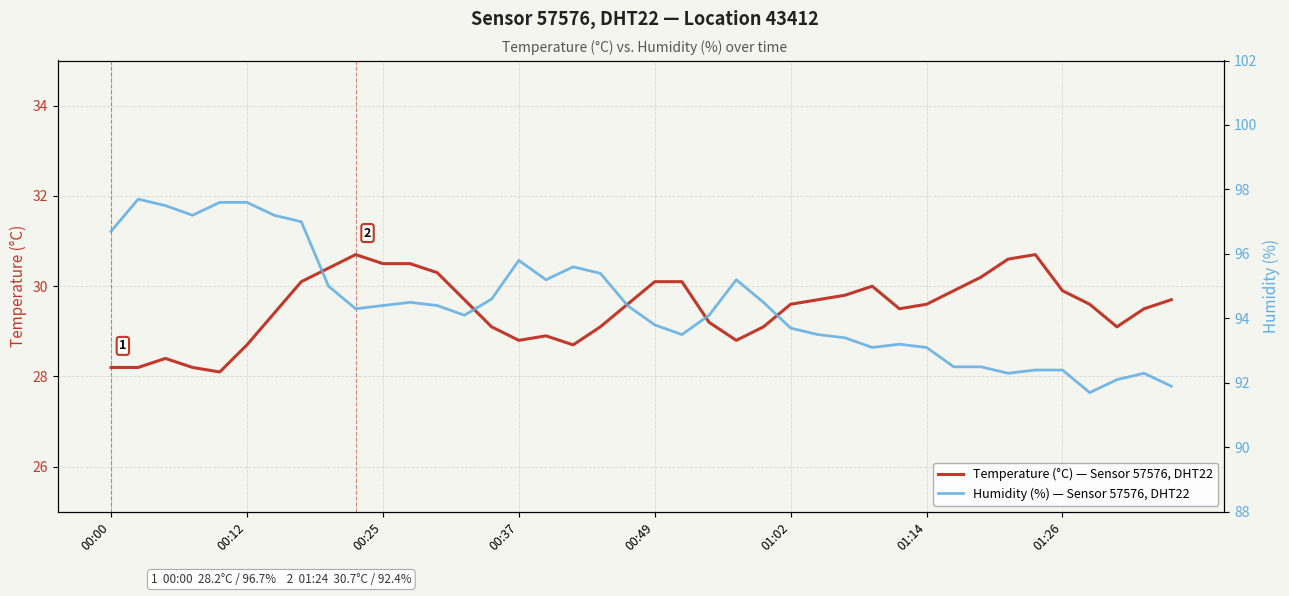

What is the value of the Humidity (%) — Sensor 57576, DHT22 point at the 37th from the left?

91.7